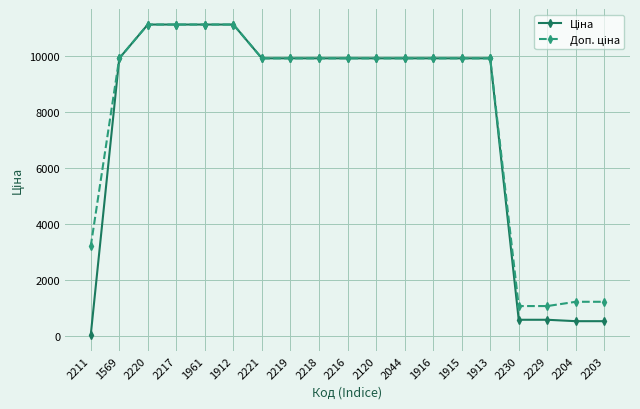

What is the total value across all series at 1912?

22227.2